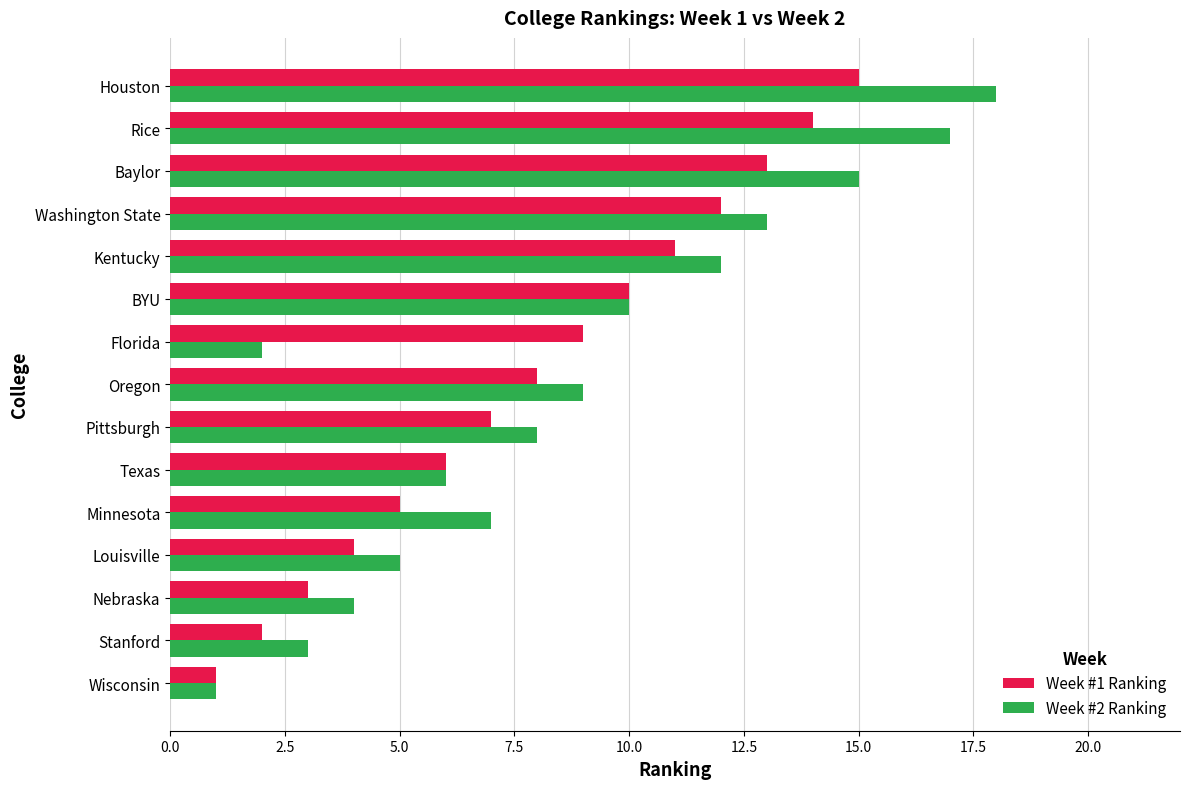

What is the minimum value for Week #2 Ranking?

1